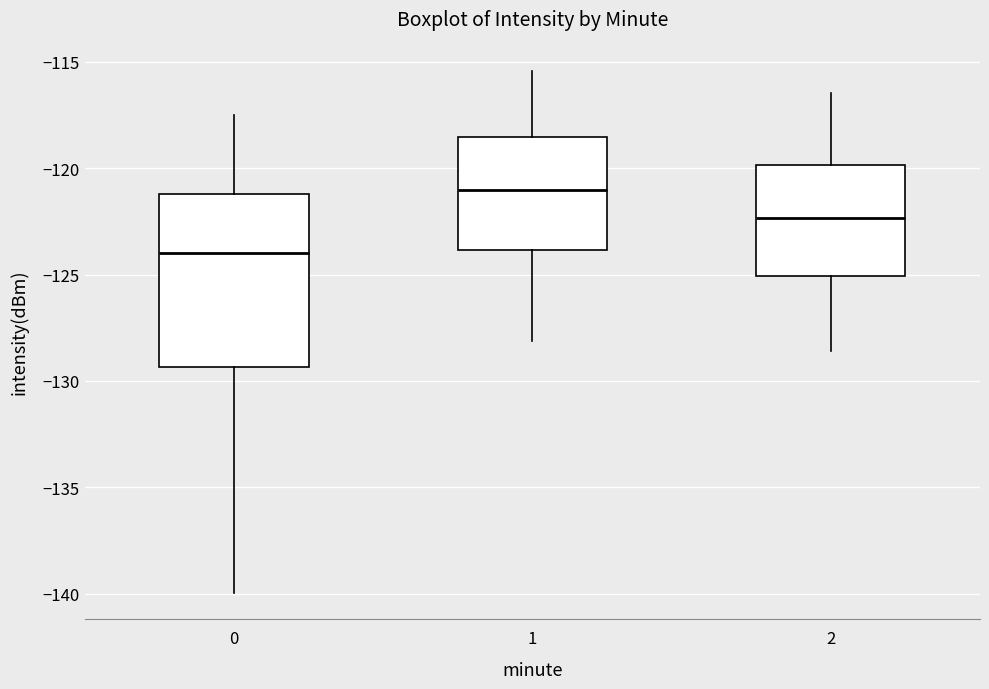

Comparing the boxes themselves (not the whiskers), which one is the tallest?

0